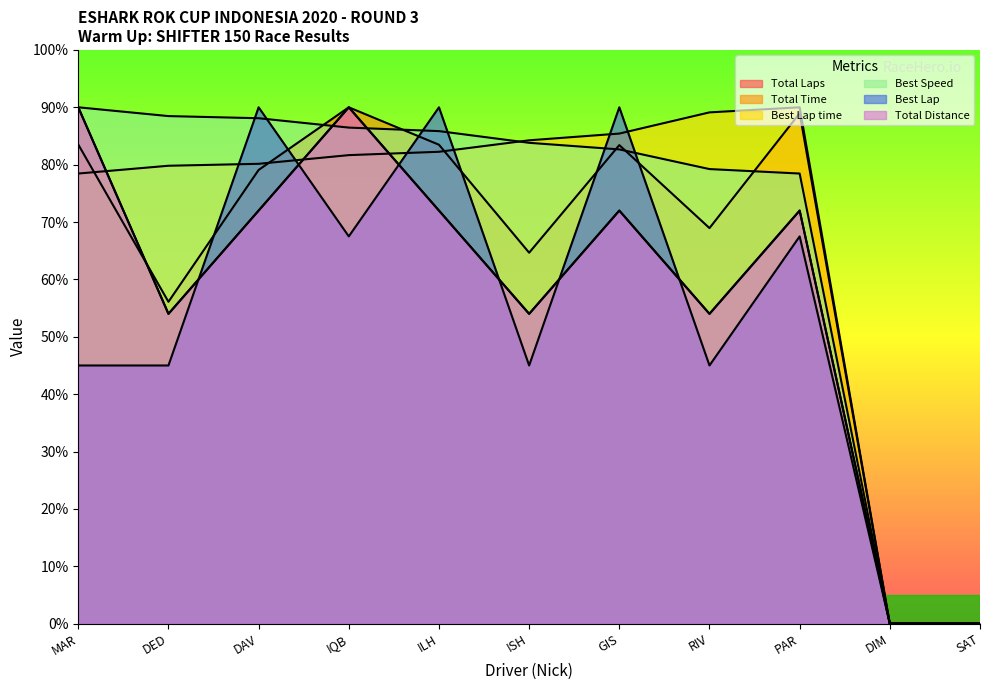

Rank the series by their maximum value, from highest to lowest.

Total Laps, Total Time, Best Lap time, Best Speed, Best Lap, Total Distance